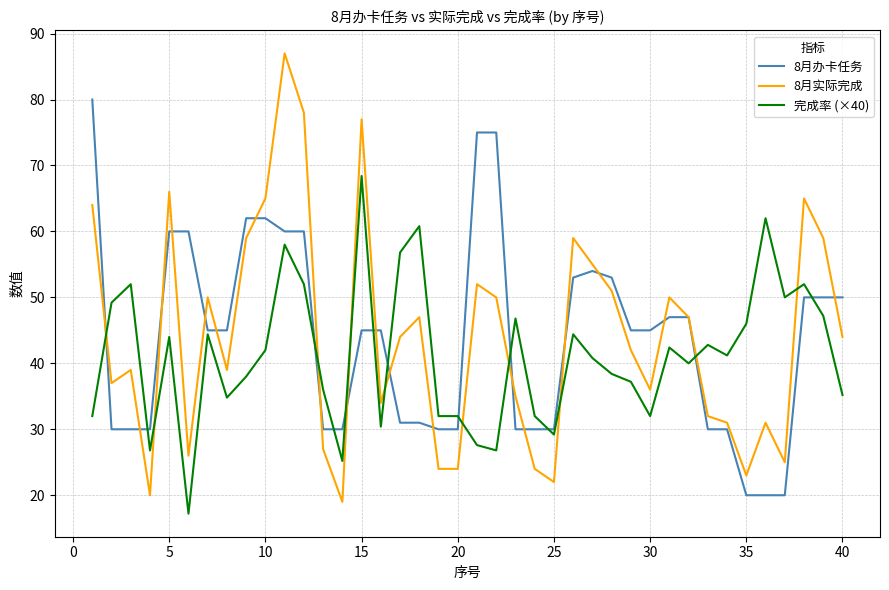

Count the number of data series in this chart.

3